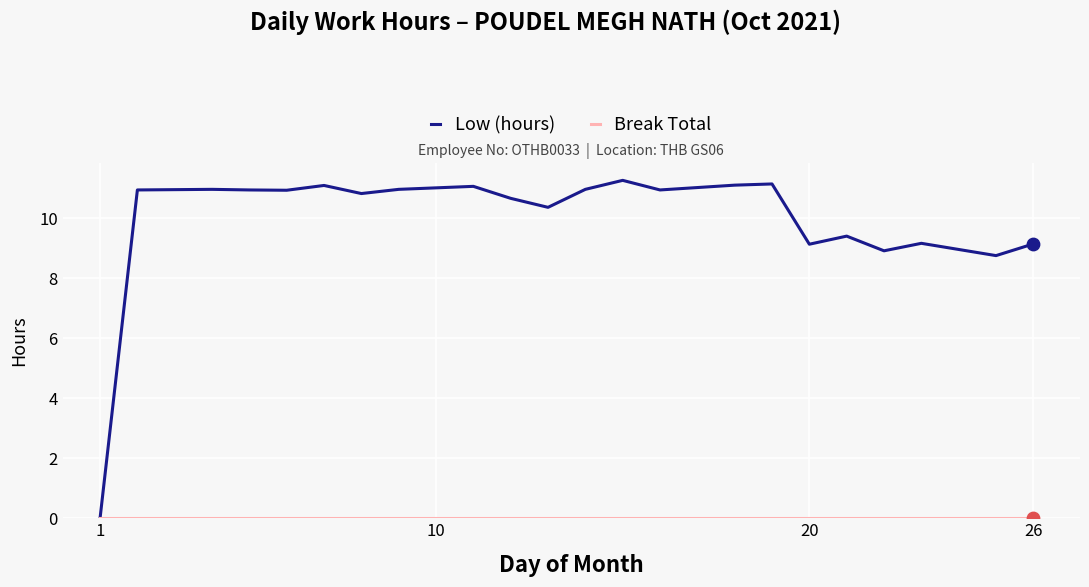

At how many categories does at least one series exceed 8?

21